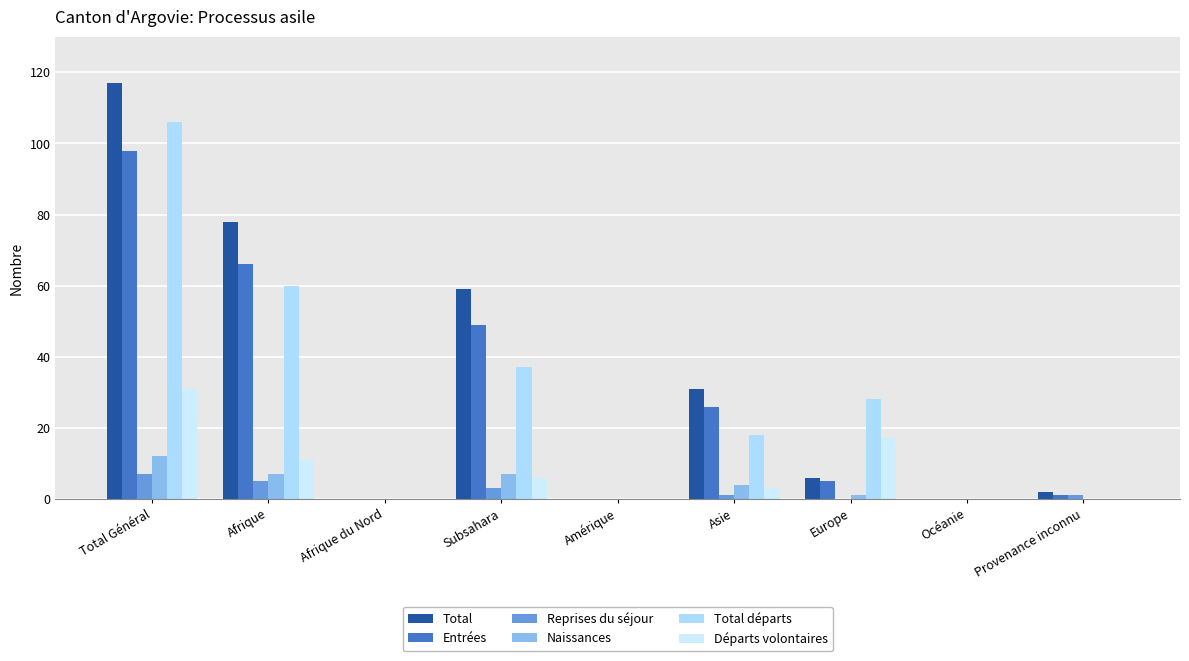

What is the maximum value shown in the chart?

117